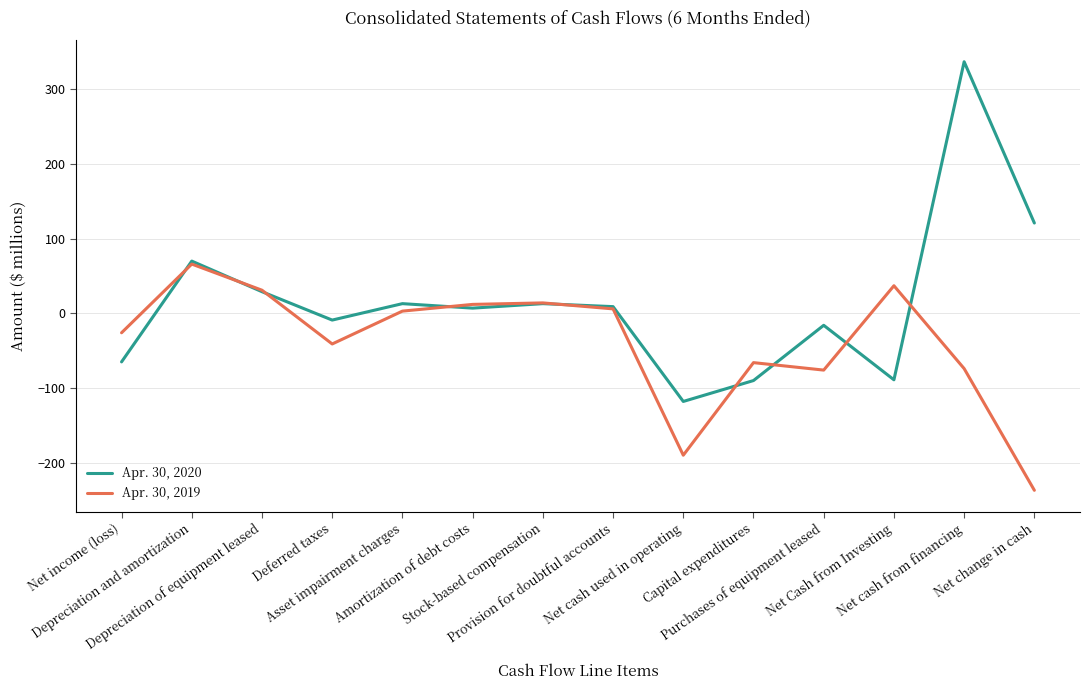

What is the minimum value shown in the chart?

-237